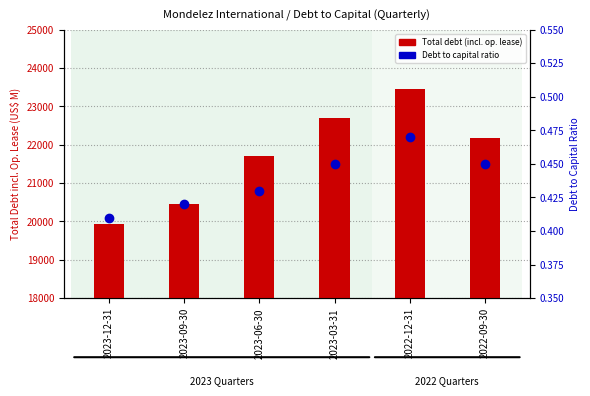

Rank the series at 2023-12-31 from lowest to highest value.

Debt to capital ratio, Total debt (incl. op. lease)